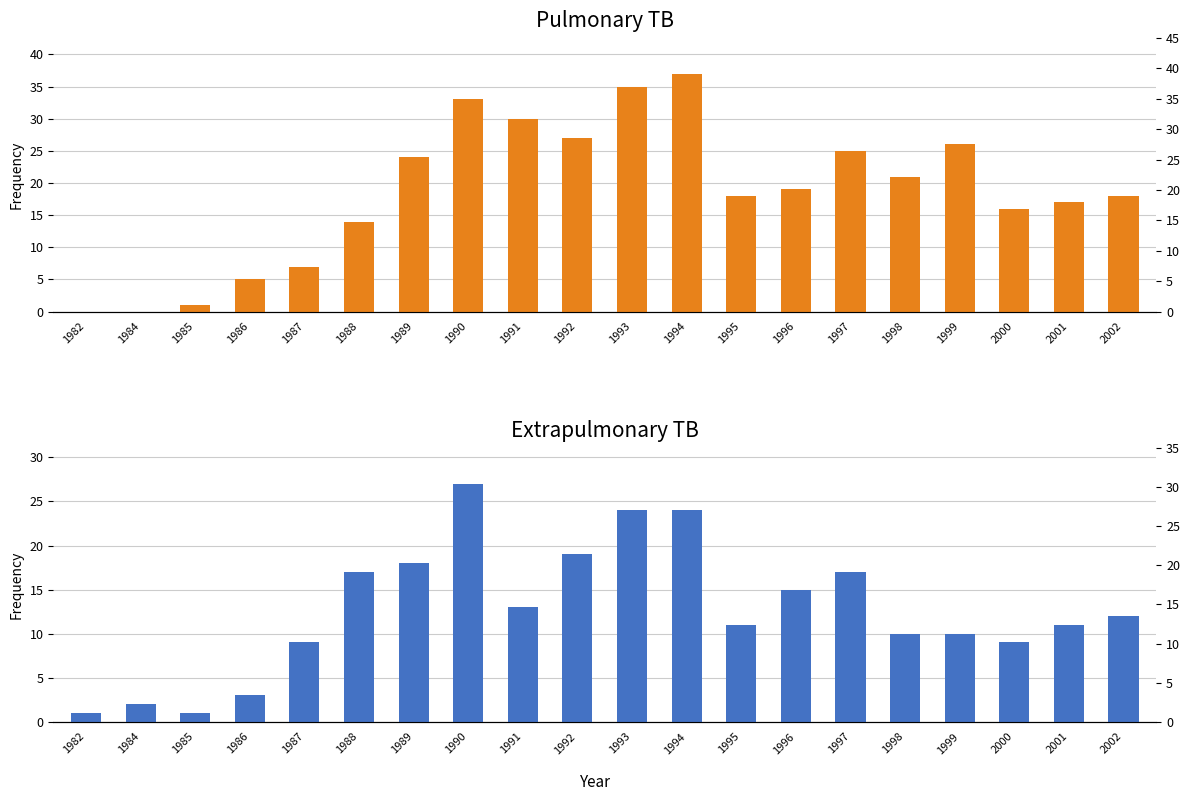

What is the total value across all series at 1997?

42